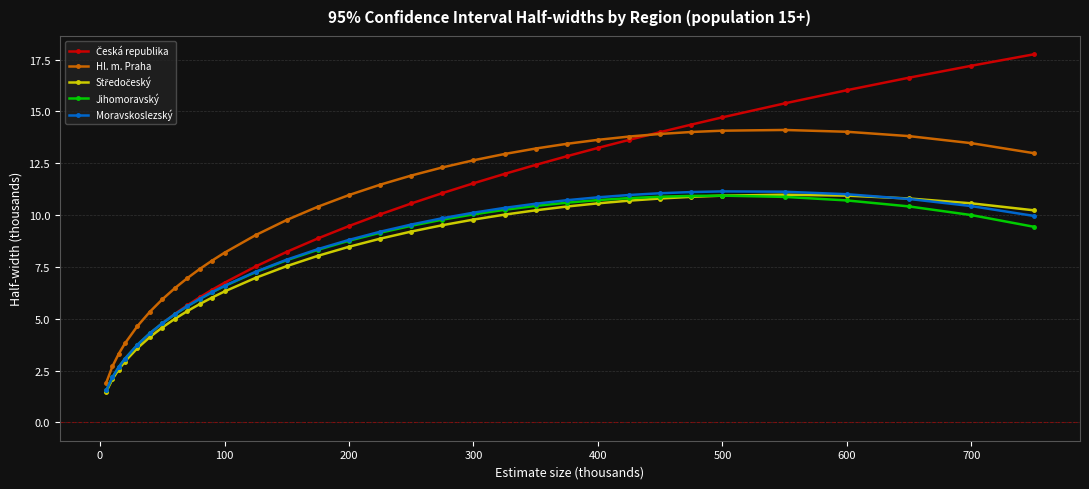

What is the average value of the Moravskoslezský series?

8.0